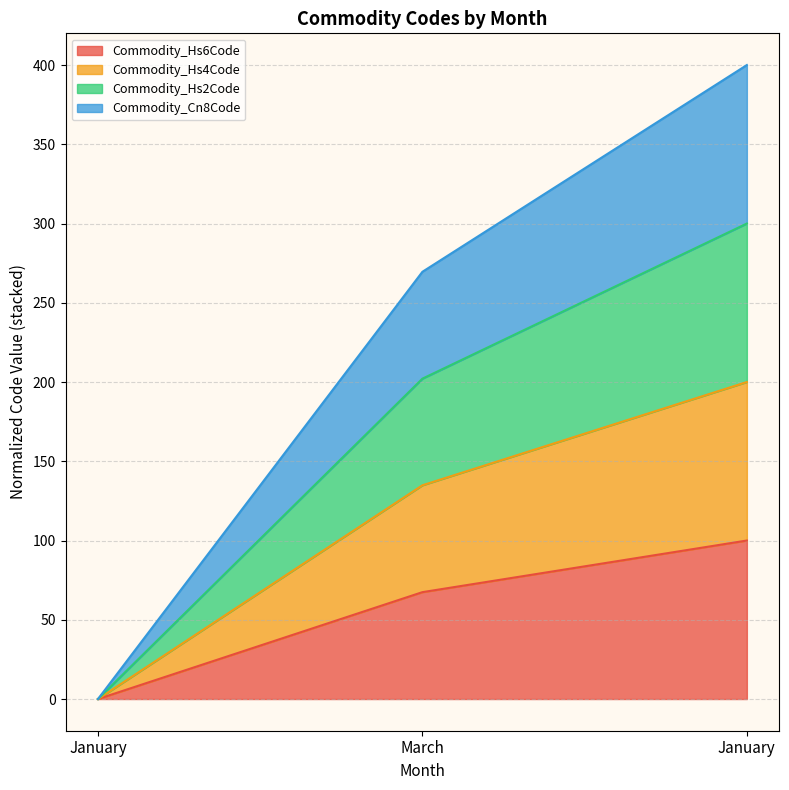

What is the total value across all series at March?

269.6